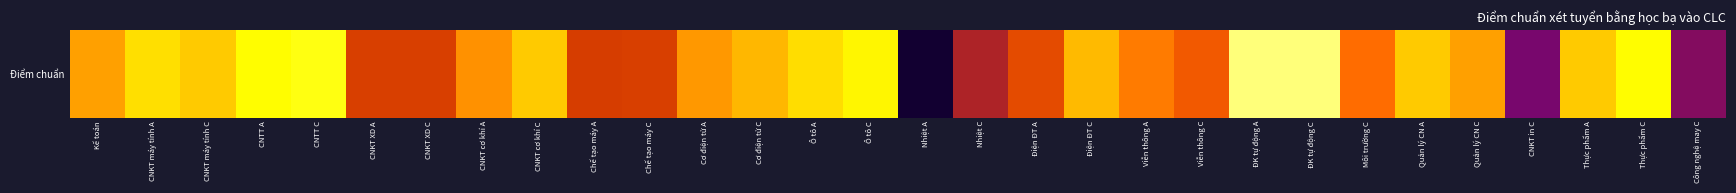

How many distinct data groups are displayed?

1